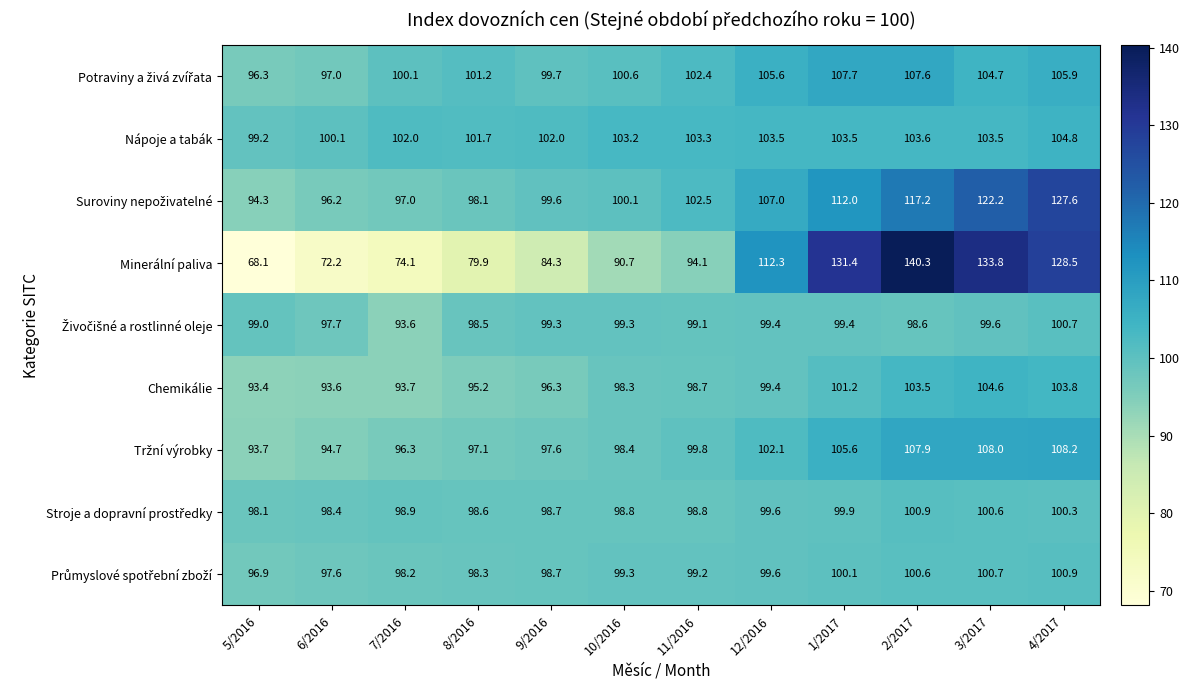

True or false: Minerální paliva has a value of 90.7 at 10/2016.

True